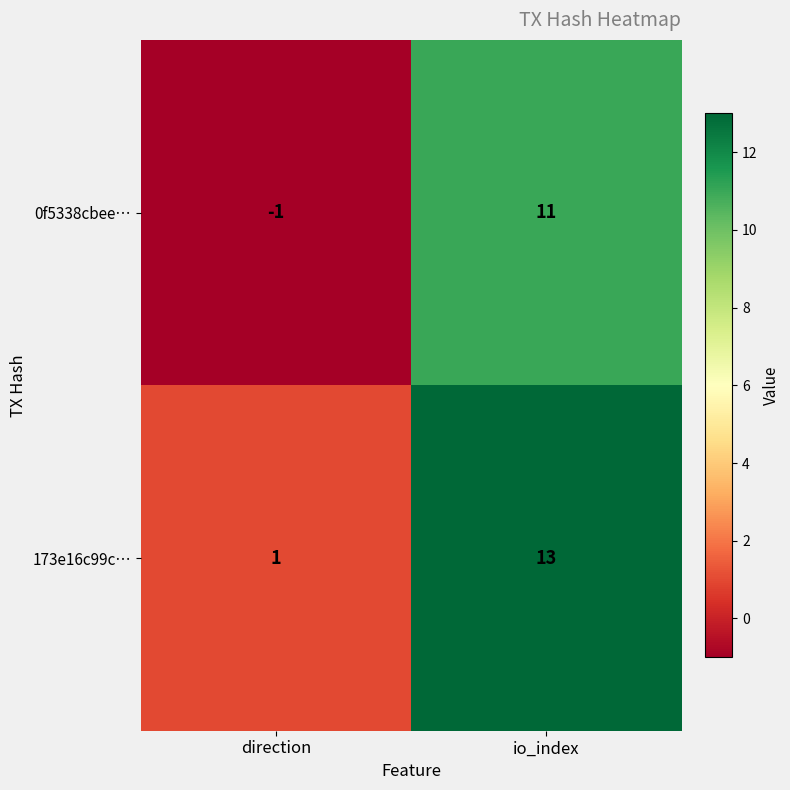

Reading left to right, transcribe all the data shown in this chart.

0f5338cbee…: -1	11
173e16c99c…: 1	13